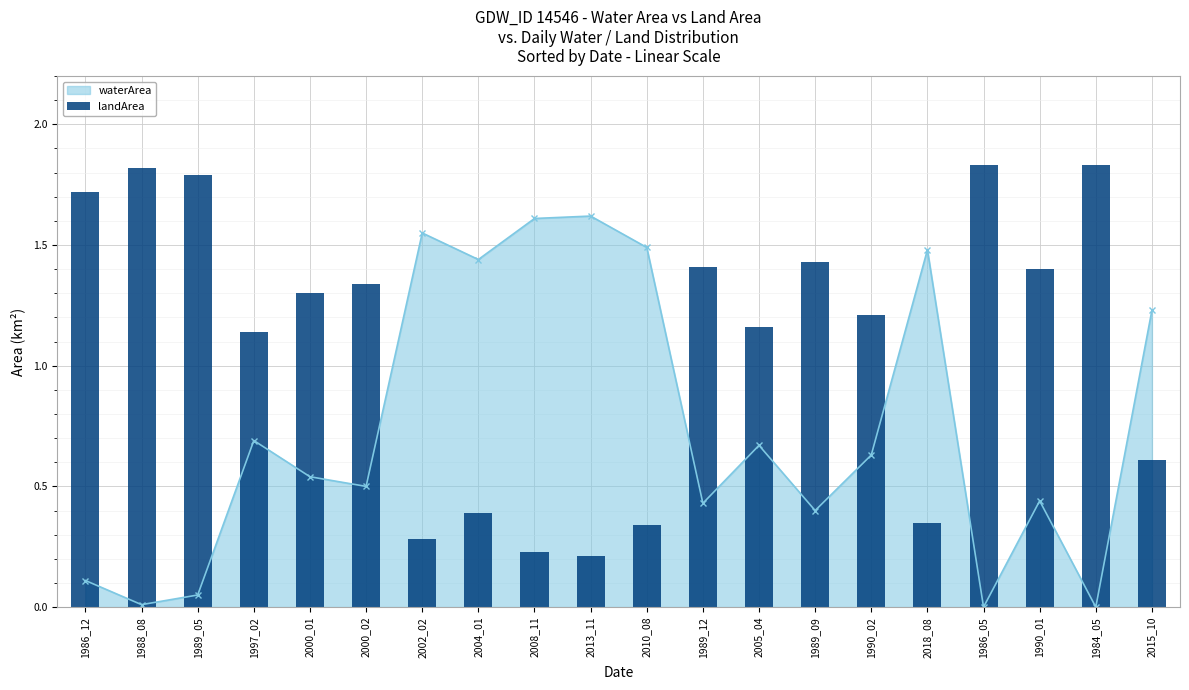

How many values are below 1?

7